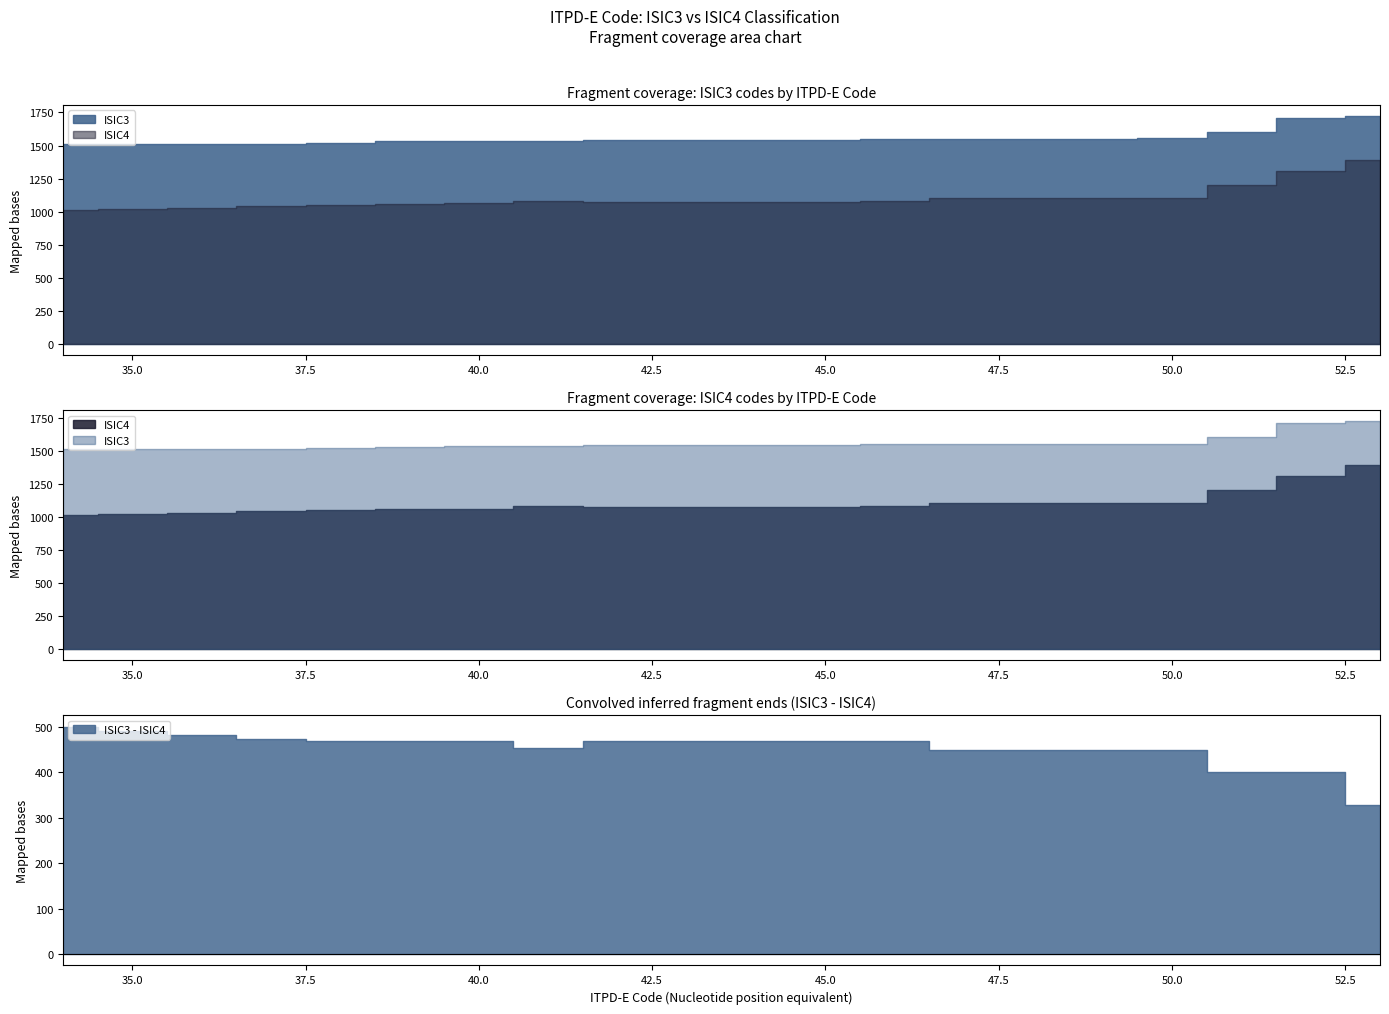

At which category does ISIC4 reach its first local valley?

42